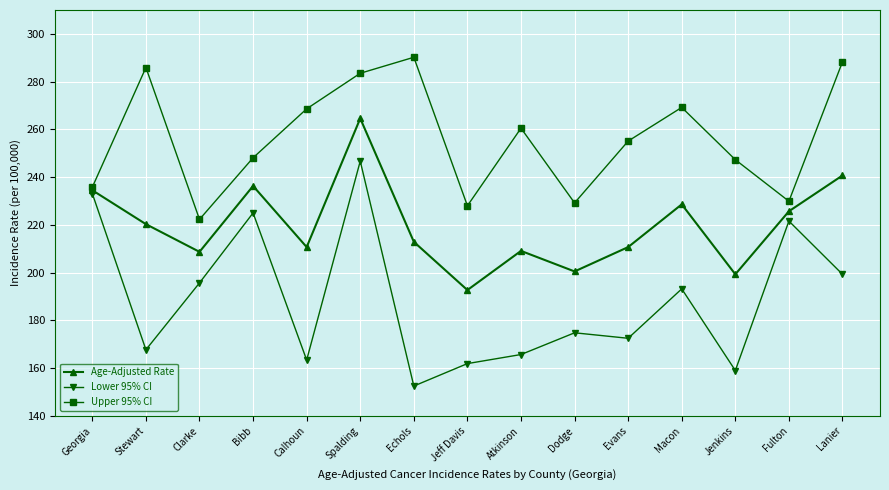

Does the chart have visible grid lines?

Yes